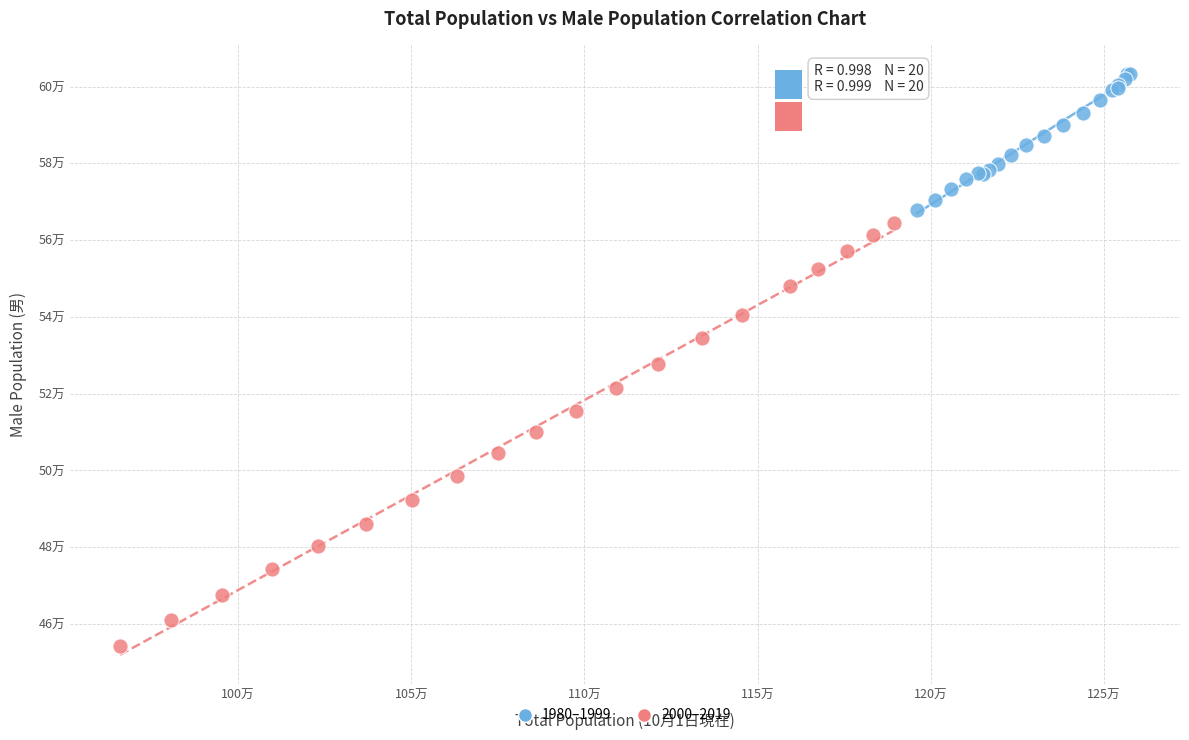

Which series has the largest Y range (max minus min)?

2000–2019